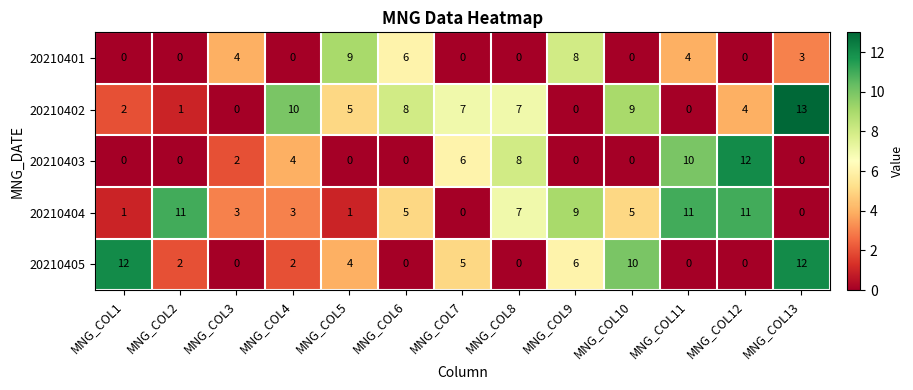

The 20210404 series shows 5 at MNG_COL6. True or false?

True